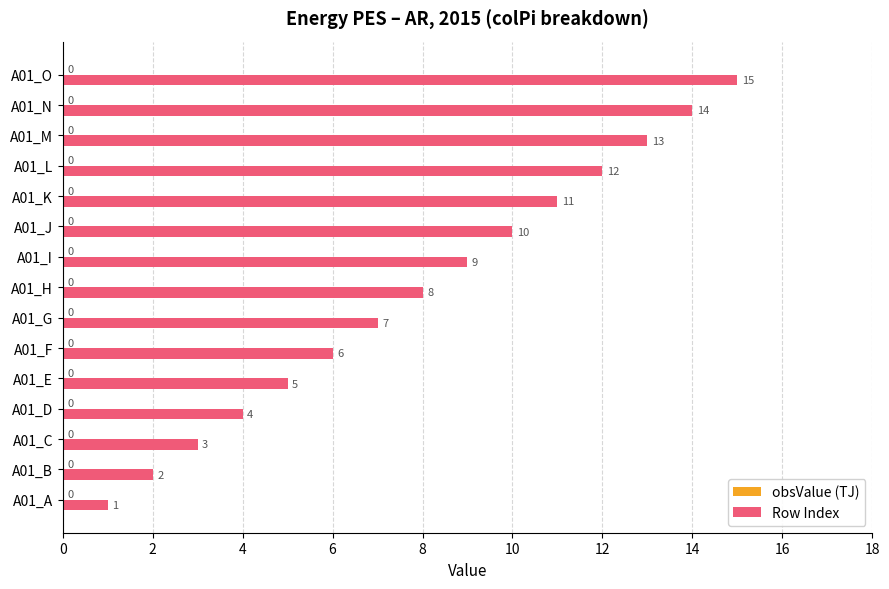

What is the ratio of the value at A01_B to the value at A01_D?

0.5